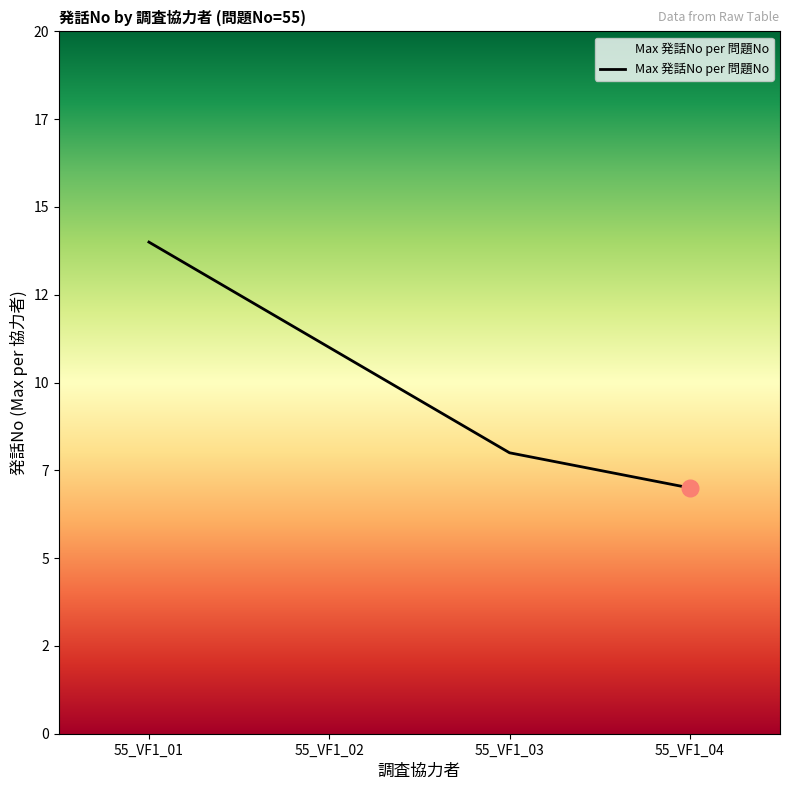

Is this an area chart (filled region under the line)?

Yes